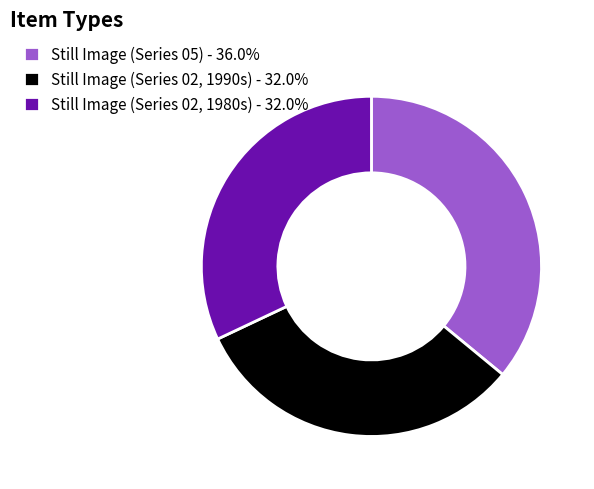

Is the sum of Still Image (Series 05) - 36.0% and Still Image (Series 02, 1990s) - 32.0% greater than half?

Yes